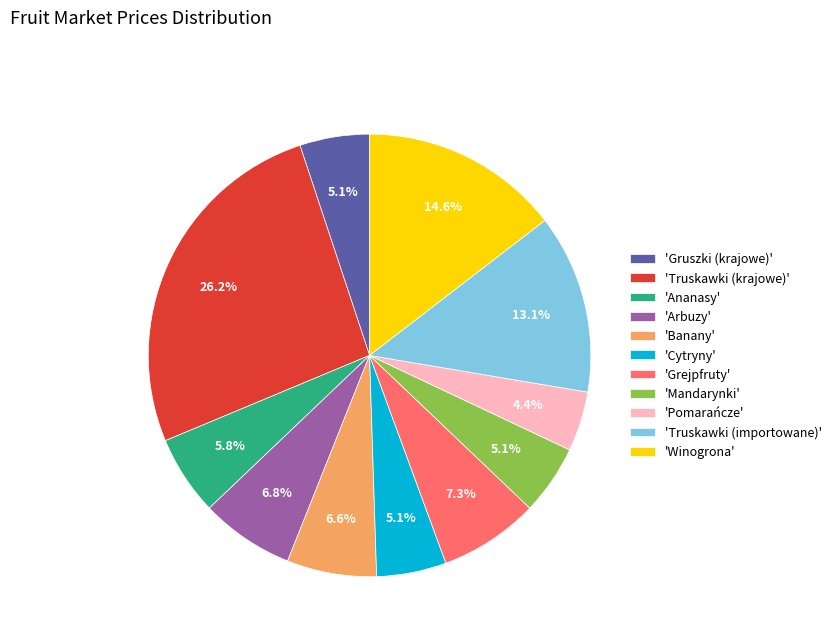

Count the number of slices in the pie.

11